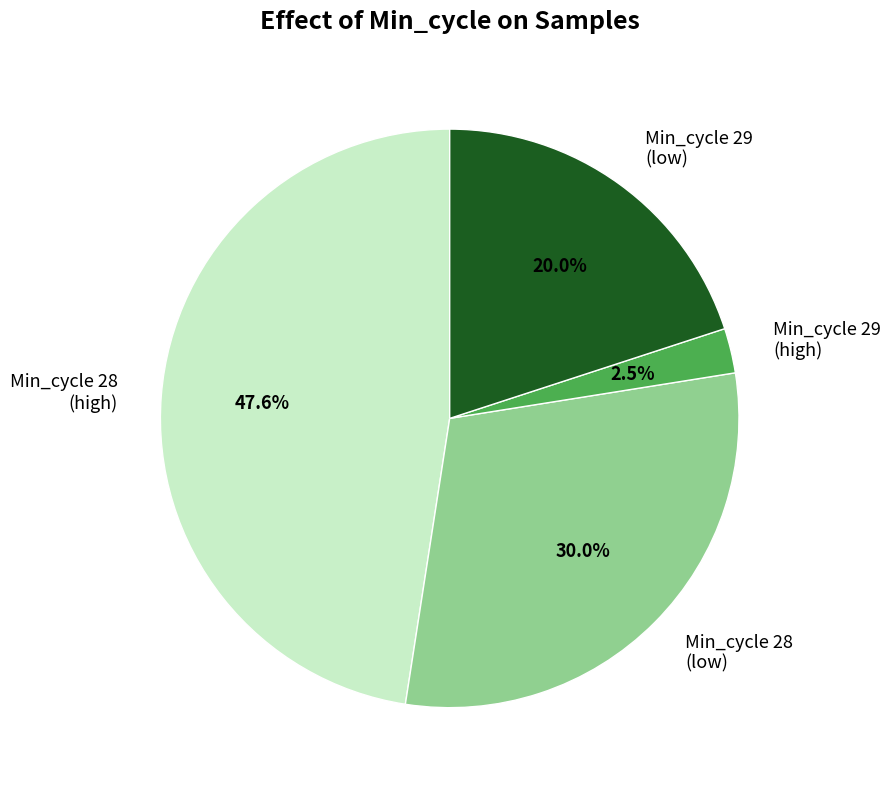

Does Min_cycle 28 (low) account for over 50% of the chart?

No